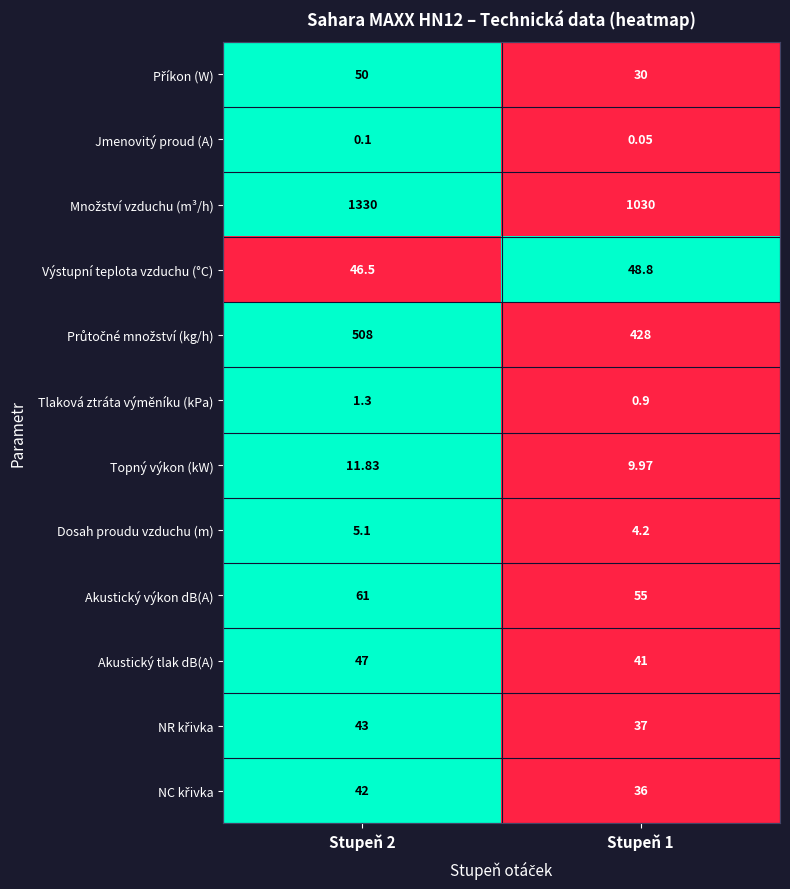

Is the value of Dosah proudu vzduchu (m) at Stupeň 1 greater than the value of Akustický výkon dB(A) at Stupeň 2?

No